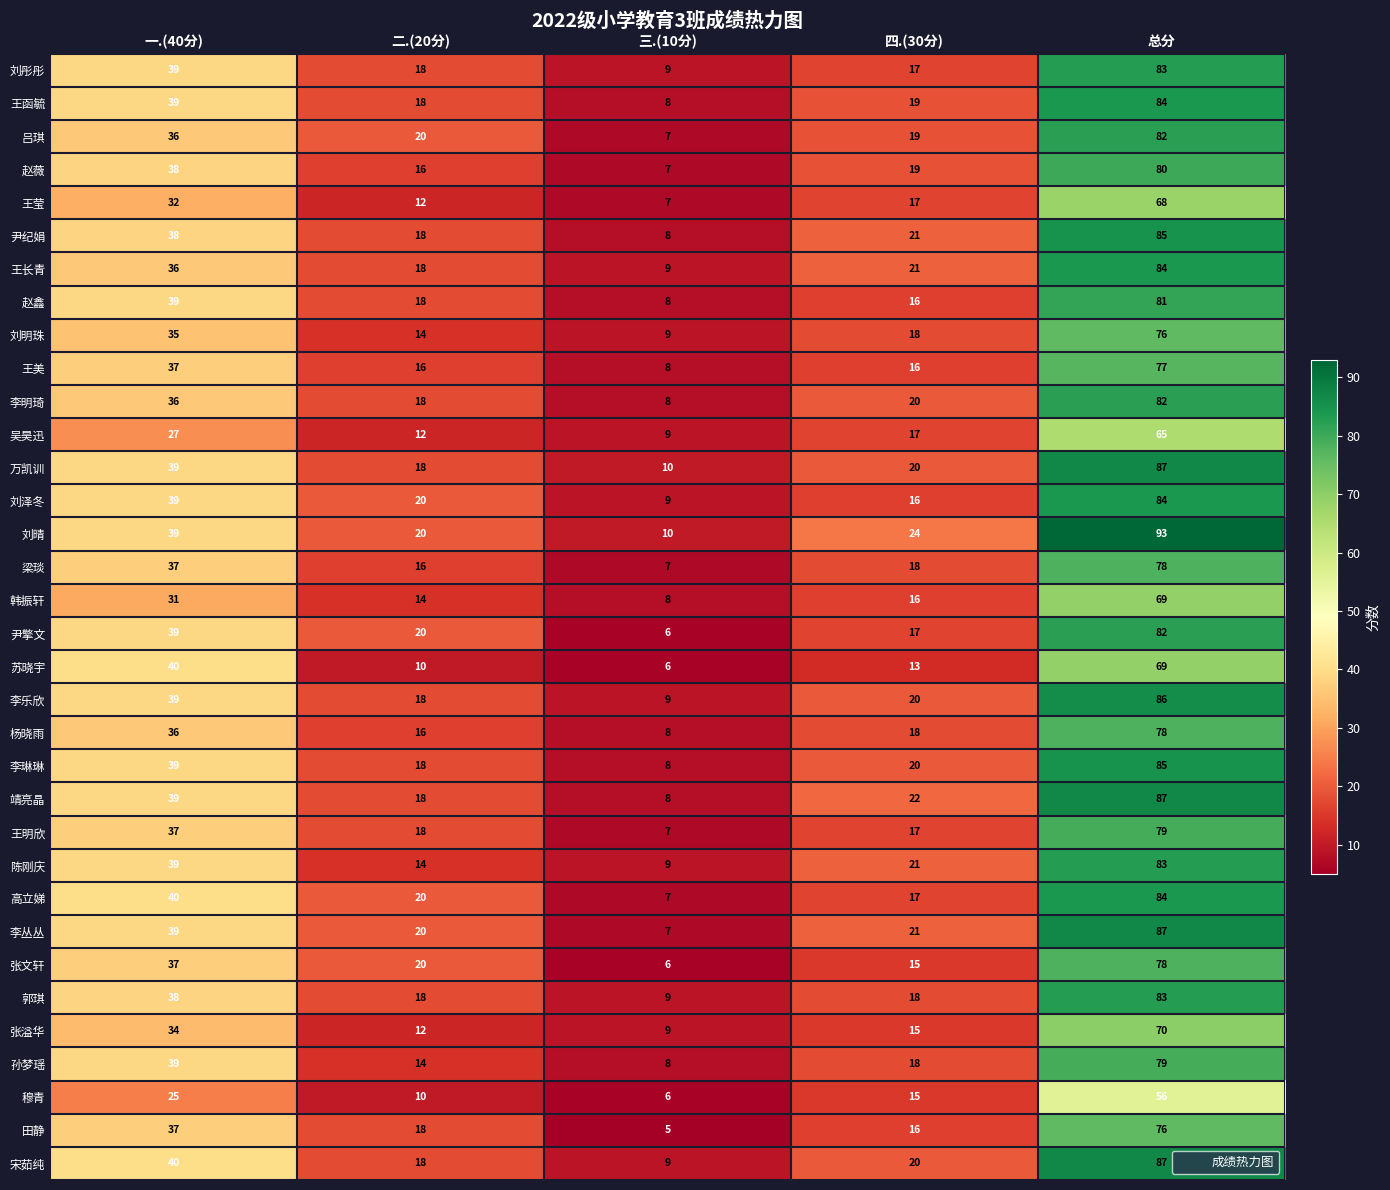

The value of 赵鑫 at 二.(20分) is 8. True or false?

False